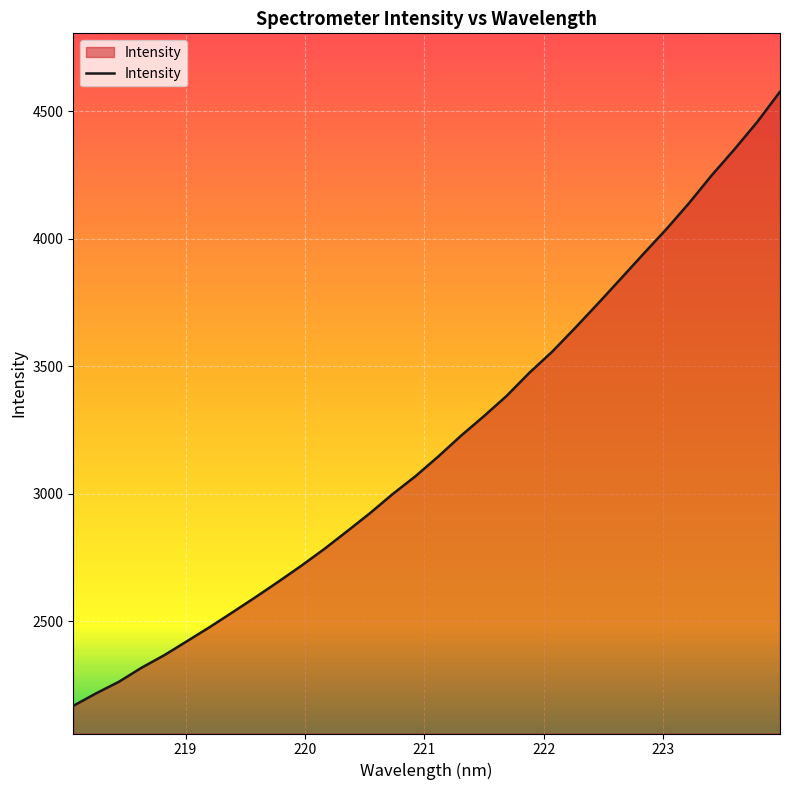

Does the chart have visible grid lines?

Yes